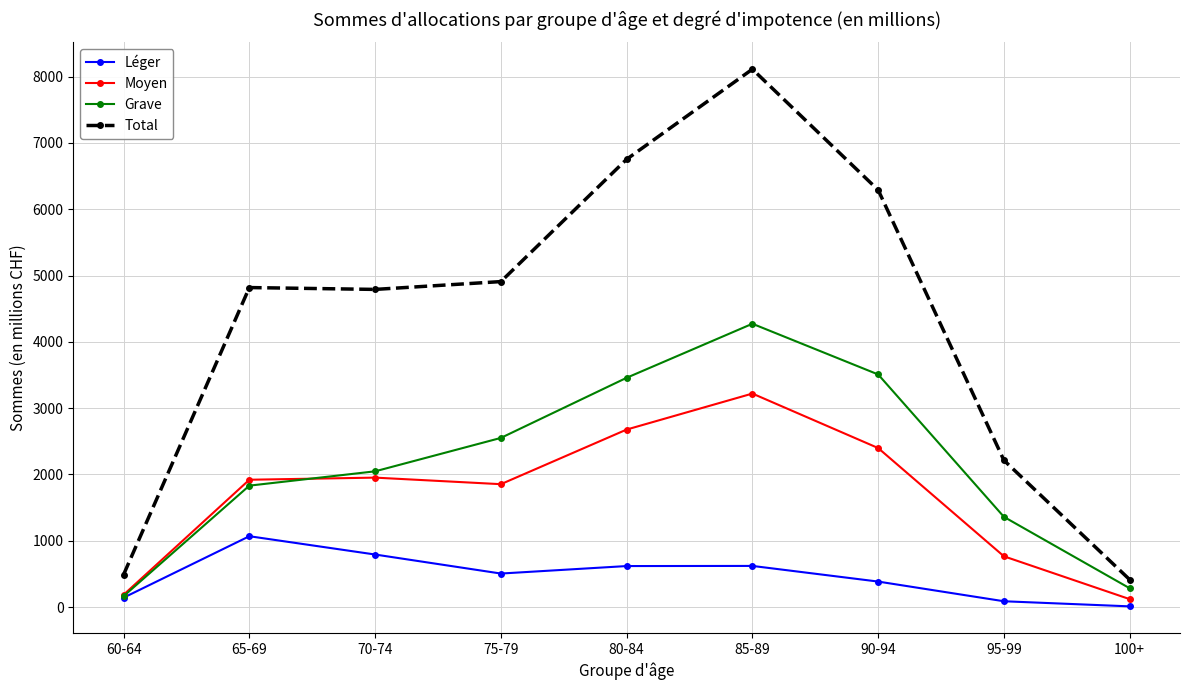

What is the highest value of the Léger series?

1068